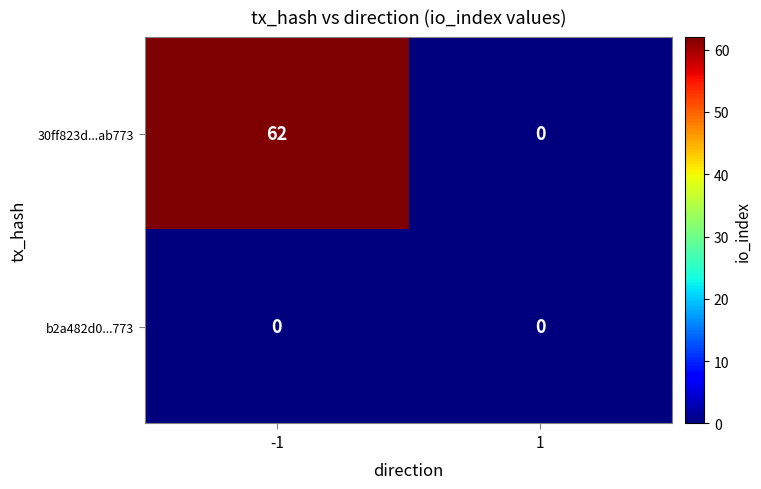

Which series has the largest total across all categories?

30ff823d...ab773